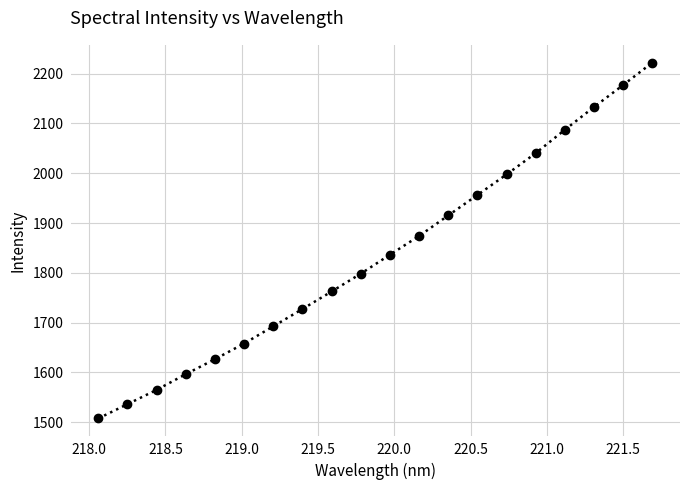

What is the minimum value shown in the chart?

1507.5